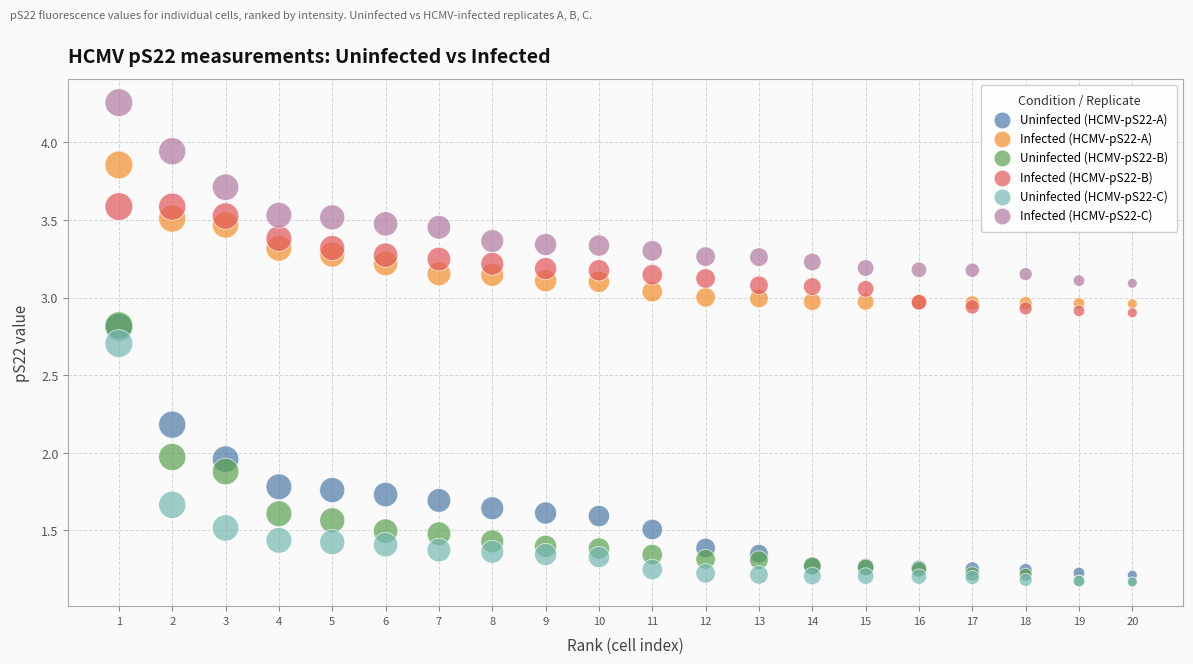

What are all the series names shown in the legend?

Uninfected (HCMV-pS22-A), Infected (HCMV-pS22-A), Uninfected (HCMV-pS22-B), Infected (HCMV-pS22-B), Uninfected (HCMV-pS22-C), Infected (HCMV-pS22-C)